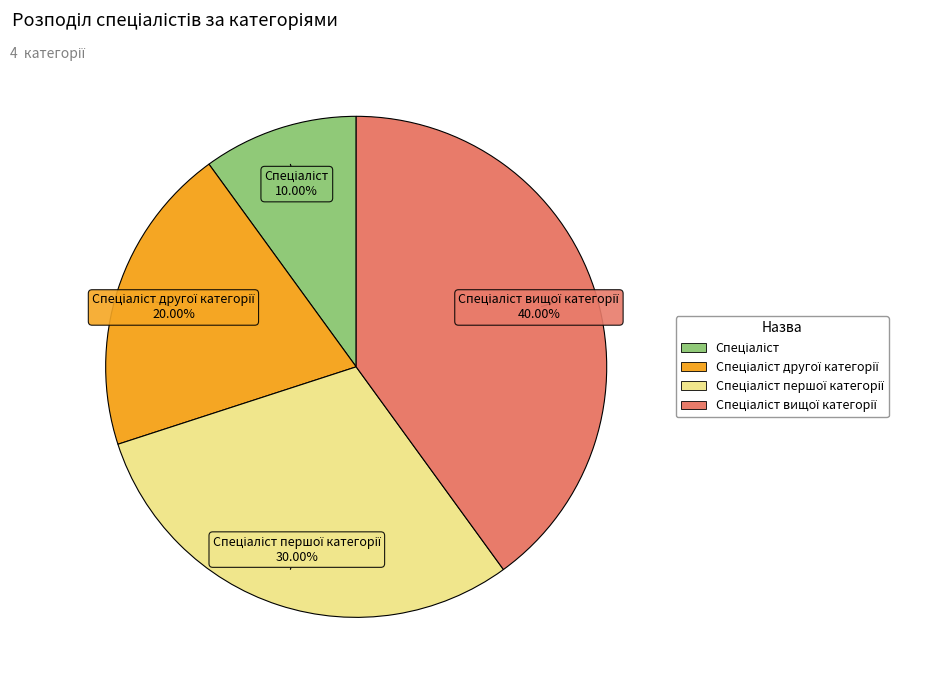

Is there a majority slice in this chart?

No